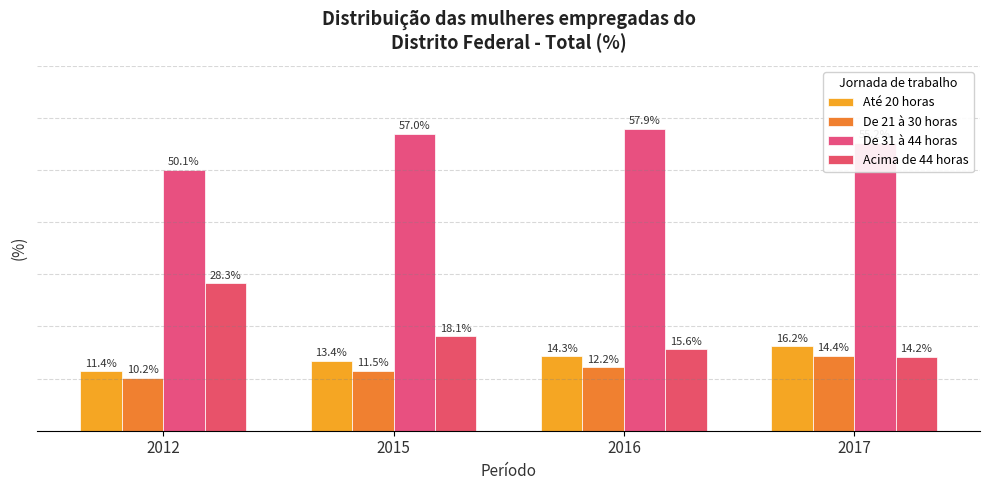

What is the total value across all series at 2016?

100.0